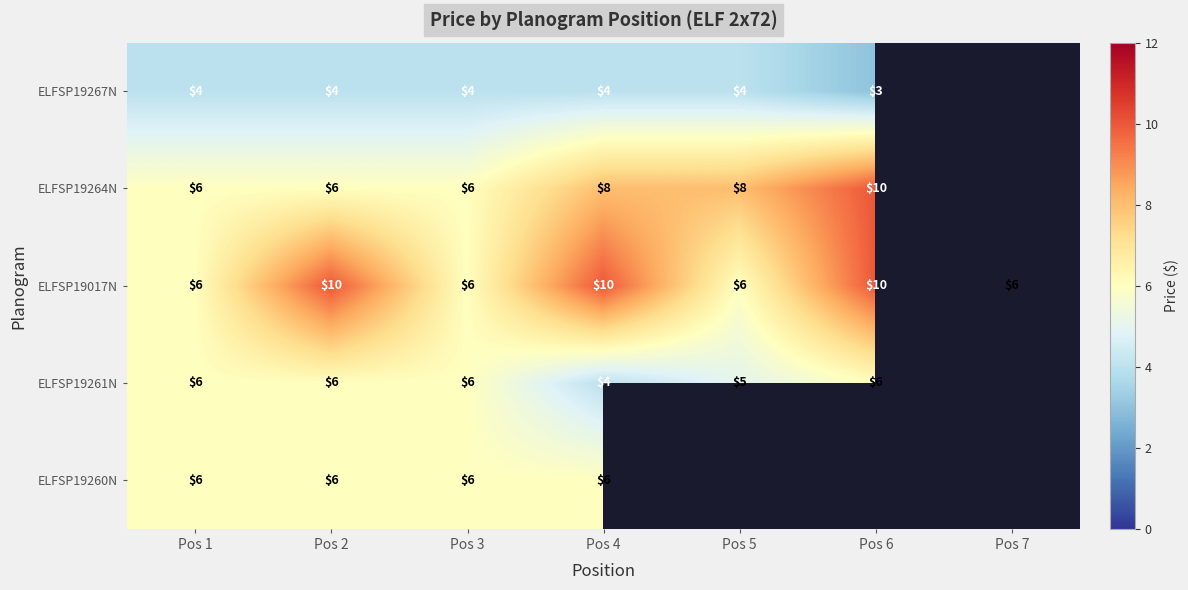

True or false: ELFSP19267N has a value of 4 at Pos 2.

True